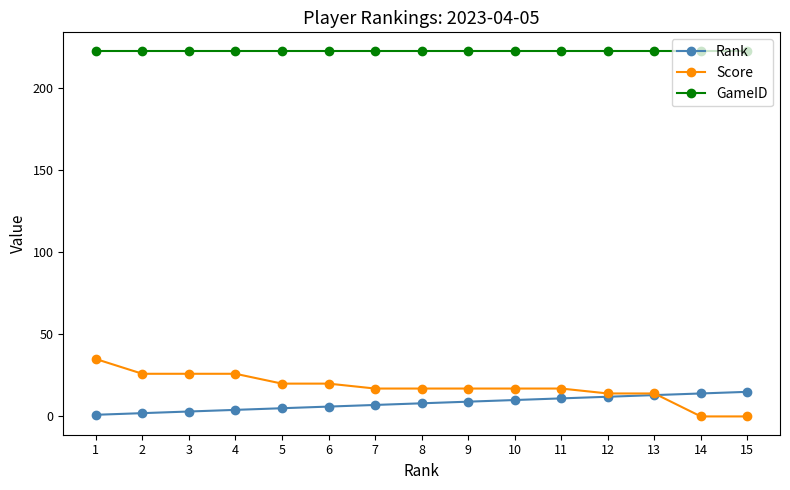

How many categories are shown in the chart?

15